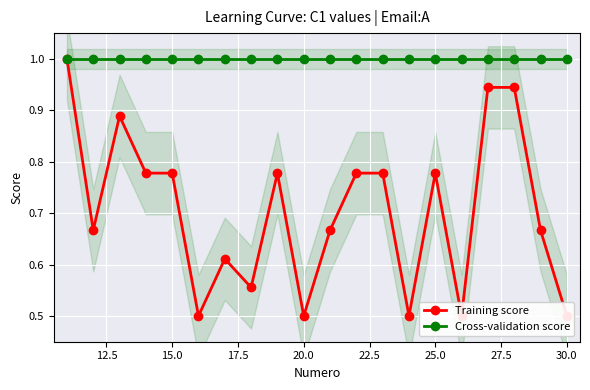

What is the lowest value of the Cross-validation score series?

1.0